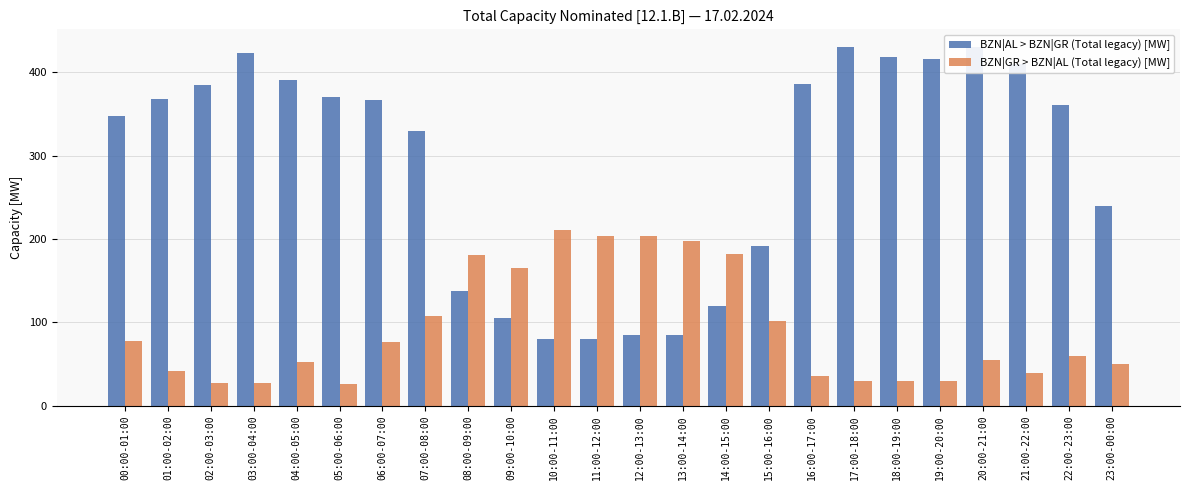

List the labels in order of BZN|GR > BZN|AL (Total legacy) [MW] value, largest first.

10:00-11:00, 11:00-12:00, 12:00-13:00, 13:00-14:00, 14:00-15:00, 08:00-09:00, 09:00-10:00, 07:00-08:00, 15:00-16:00, 00:00-01:00, 06:00-07:00, 22:00-23:00, 20:00-21:00, 04:00-05:00, 23:00-00:00, 01:00-02:00, 21:00-22:00, 16:00-17:00, 17:00-18:00, 18:00-19:00, 19:00-20:00, 02:00-03:00, 03:00-04:00, 05:00-06:00